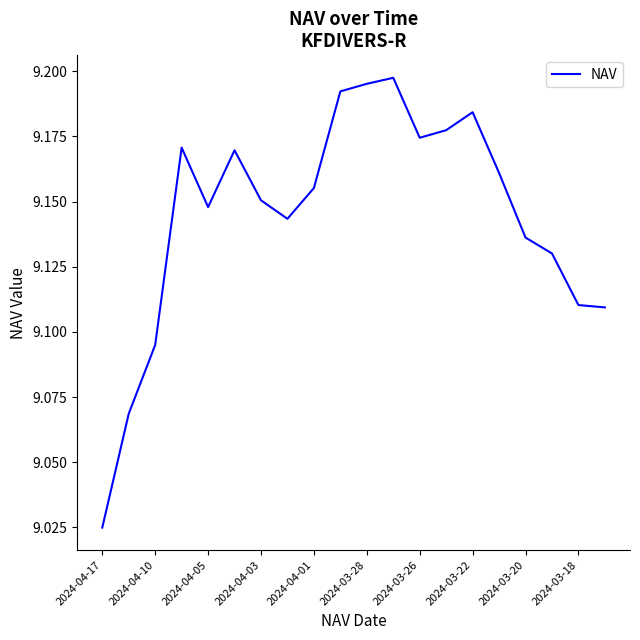

How many lines are shown in the chart?

1